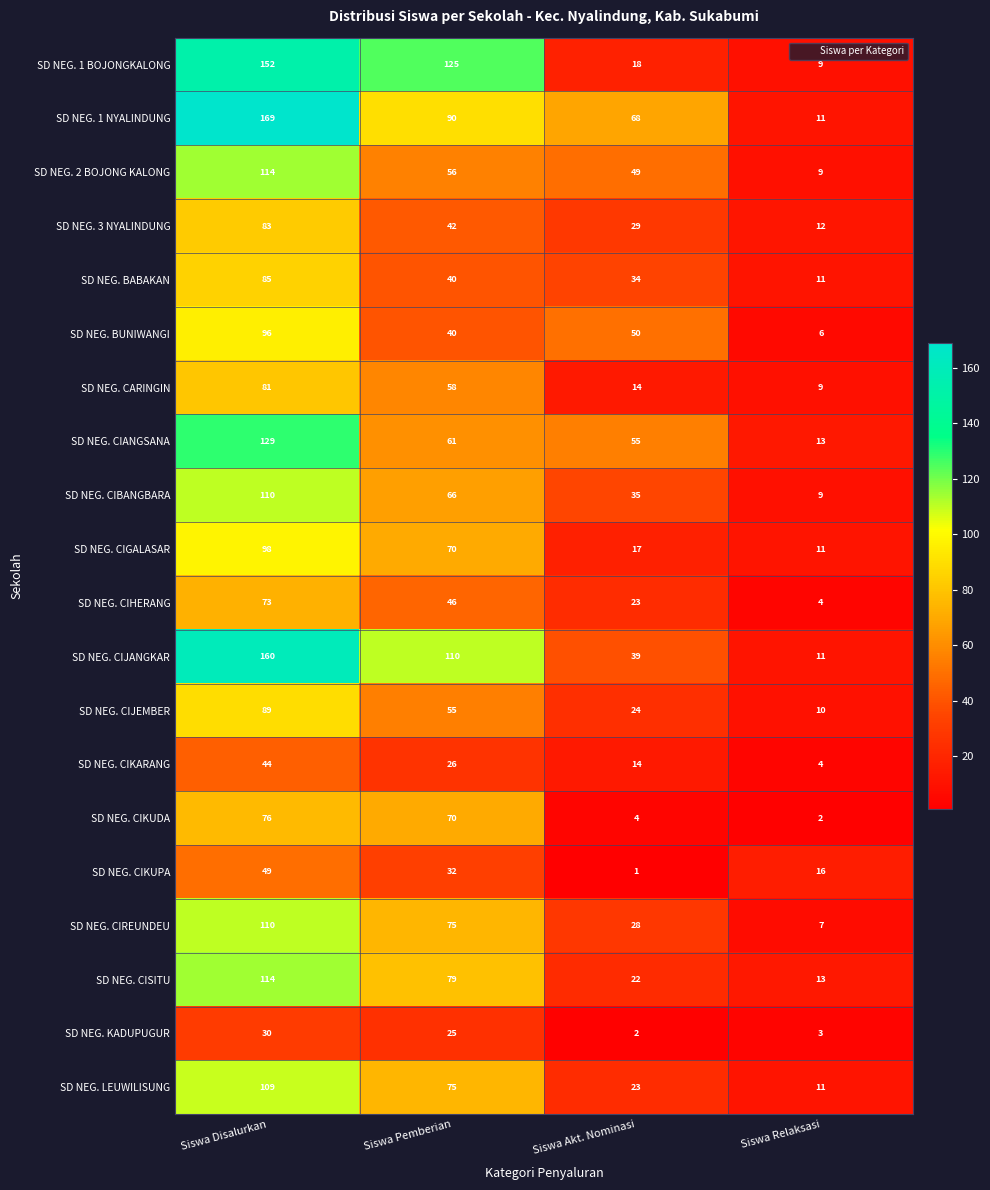

The SD NEG. CIKUDA series shows 4 at Siswa Akt. Nominasi. True or false?

True